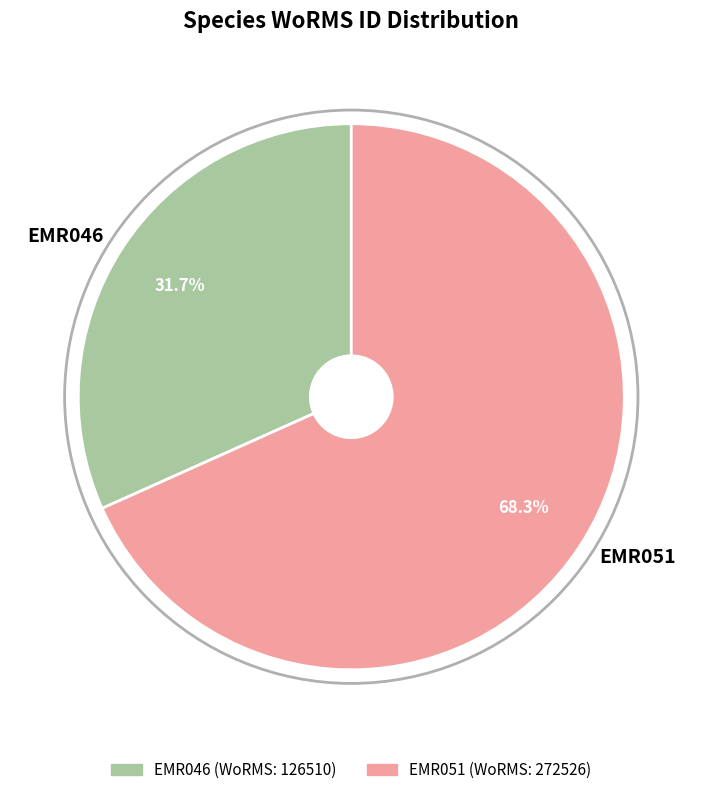

Rank the categories by value from highest to lowest.

EMR051, EMR046